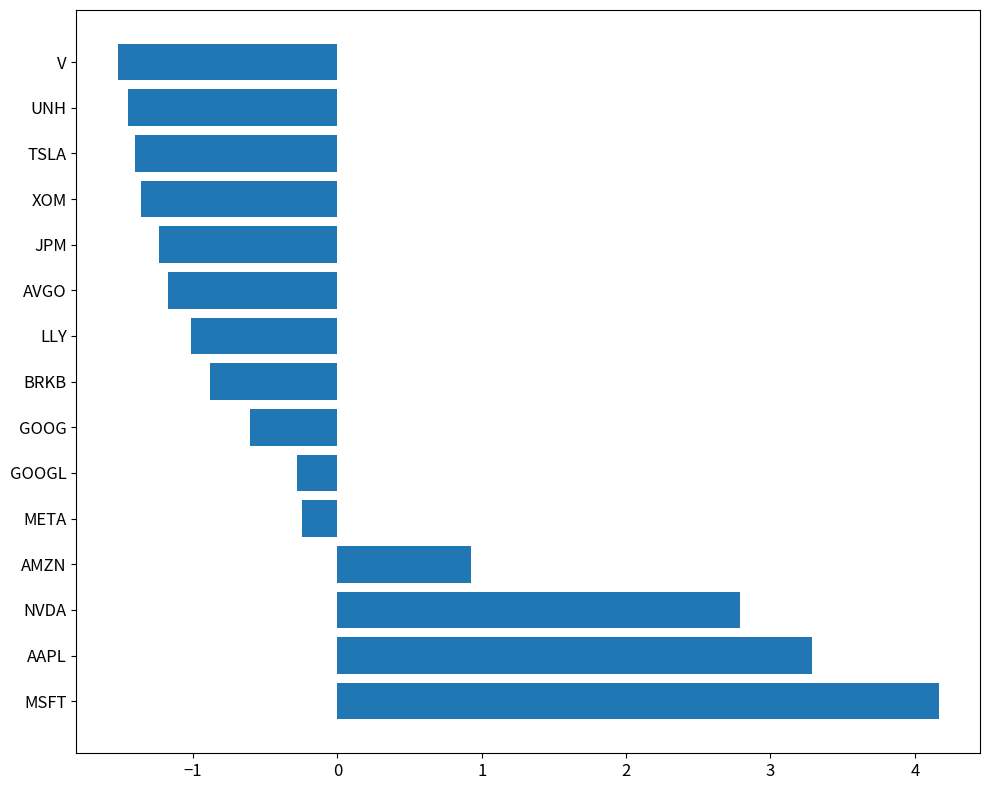

What is the smallest value displayed?

-1.5